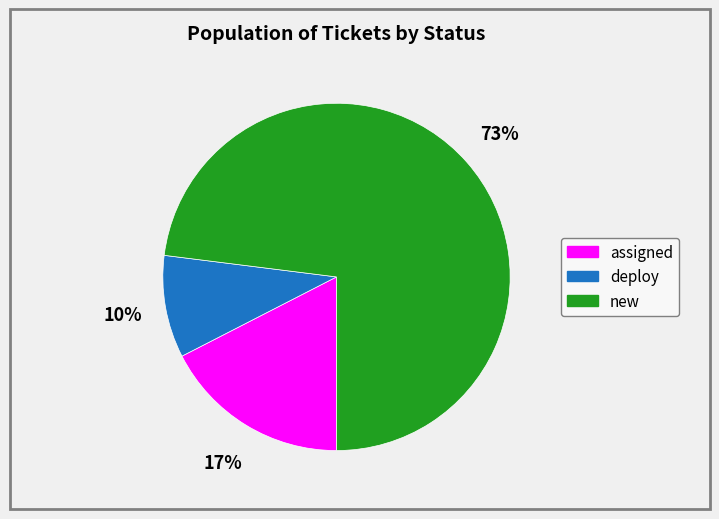

What percentage is the deploy slice, to the nearest percent?

10%